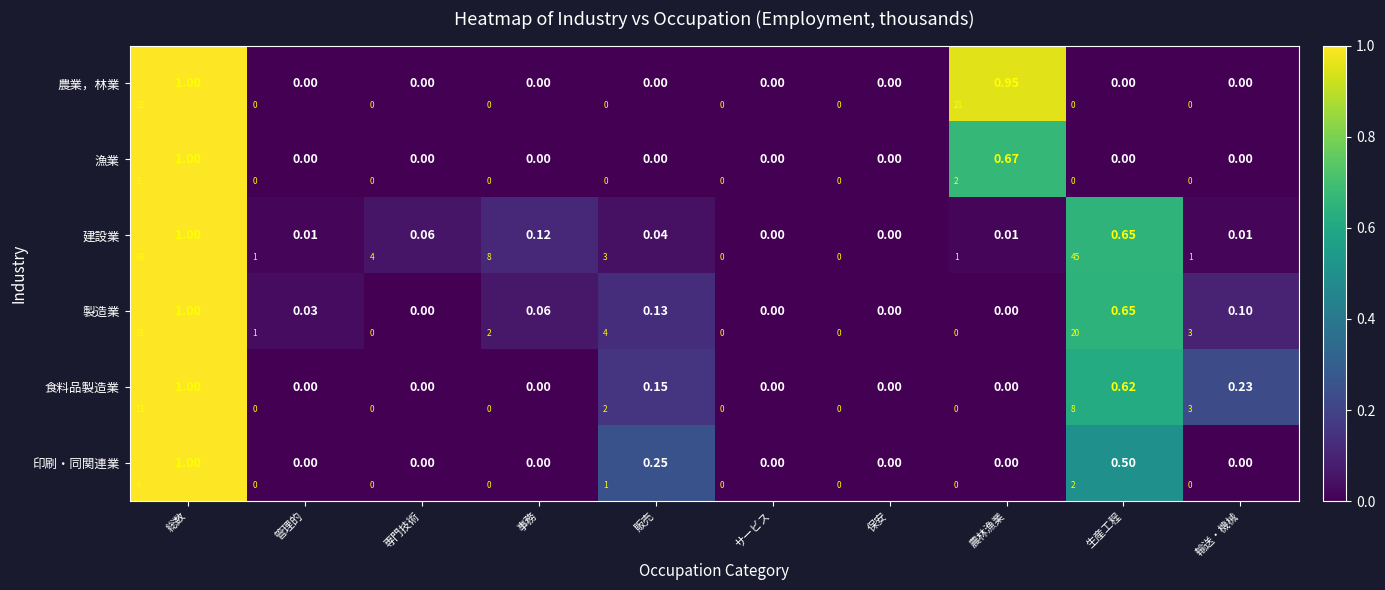

Which has a higher value, サービス or 保安?

サービス